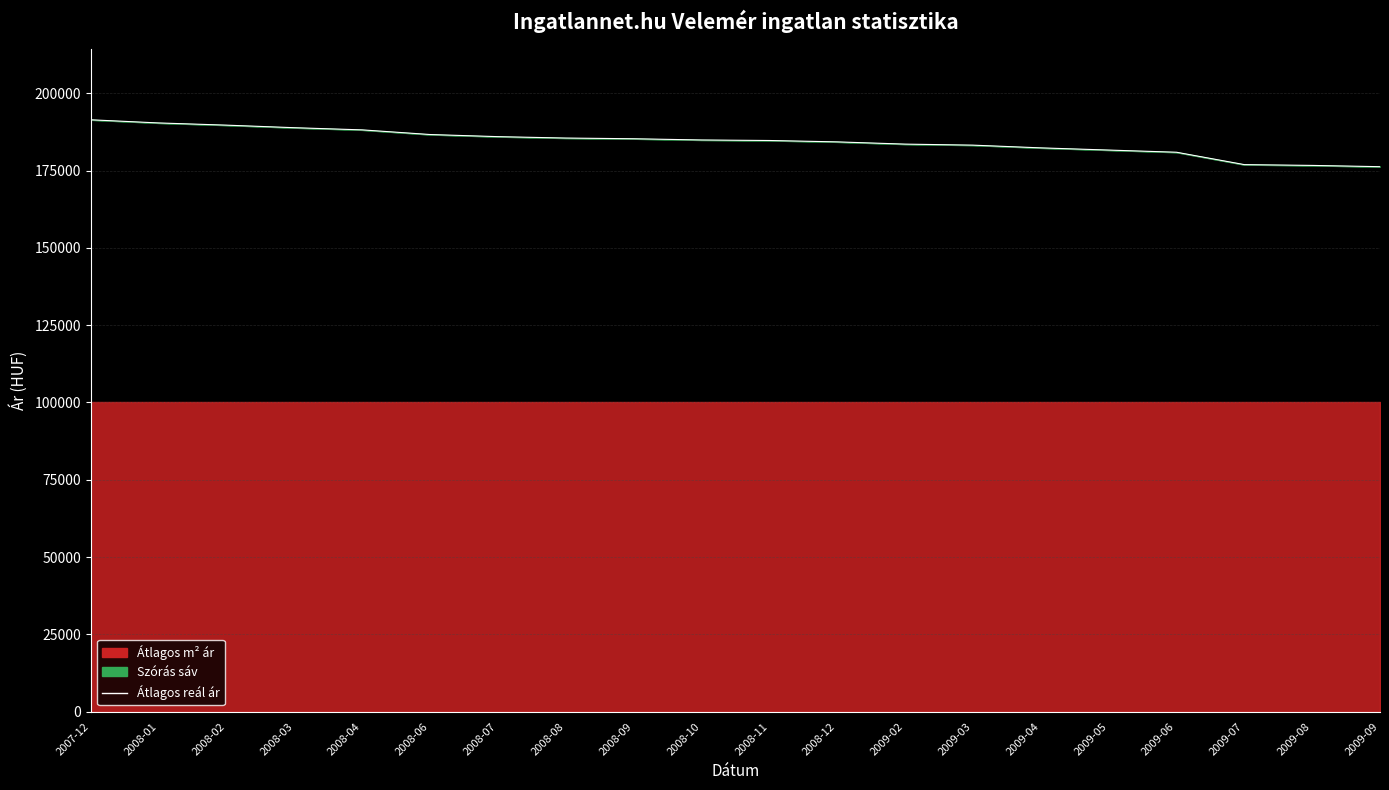

True or false: there are more than 0 points higher than both neighbors.

False